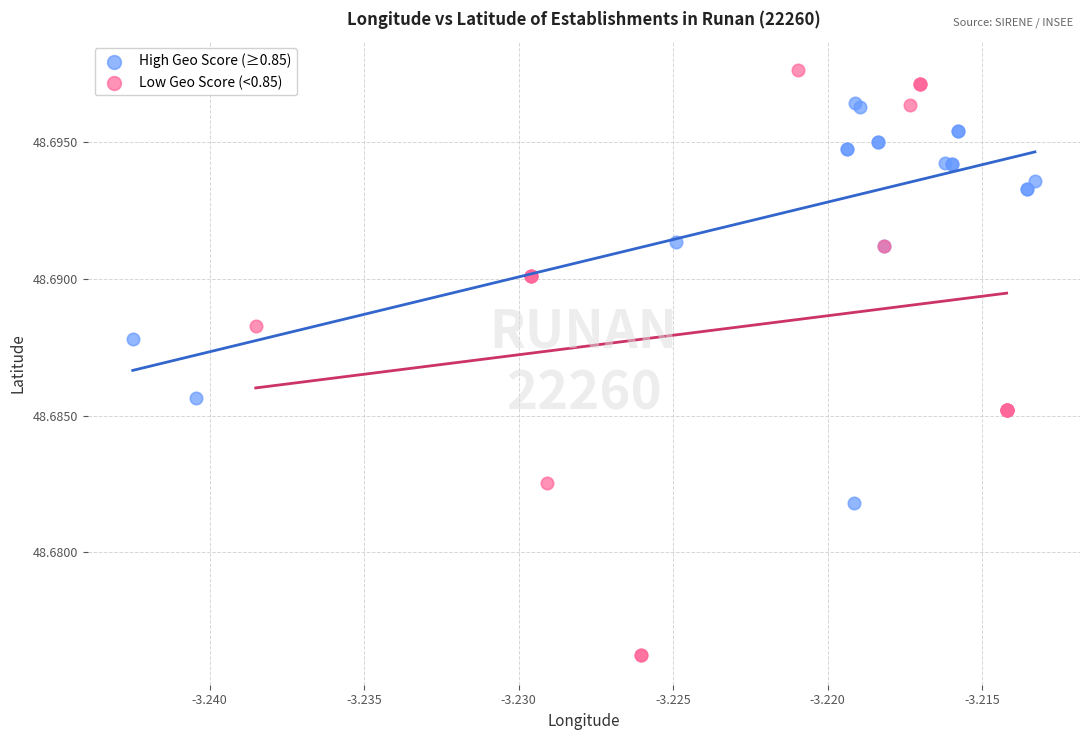

Which series contains the highest Y value?

Low Geo Score (<0.85)